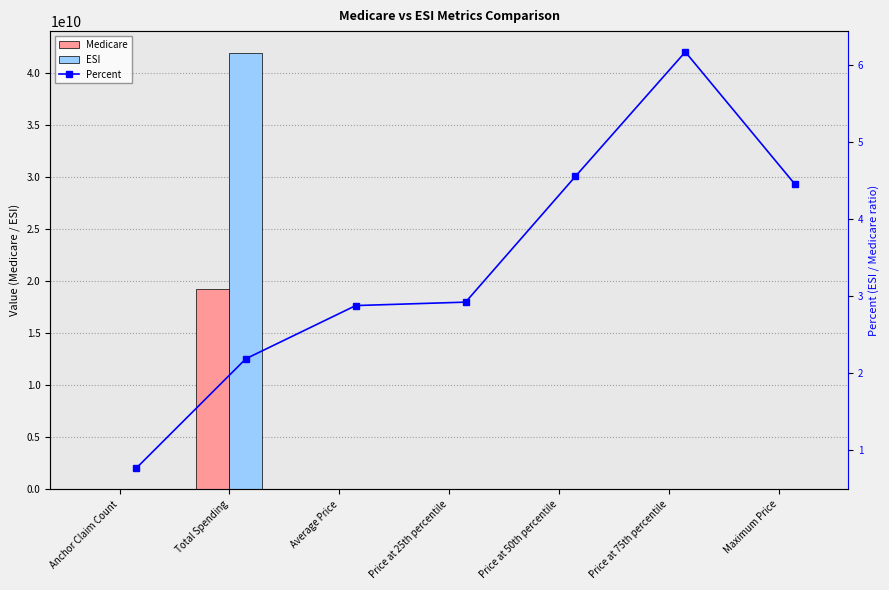

Which series has the widest spread of values?

ESI